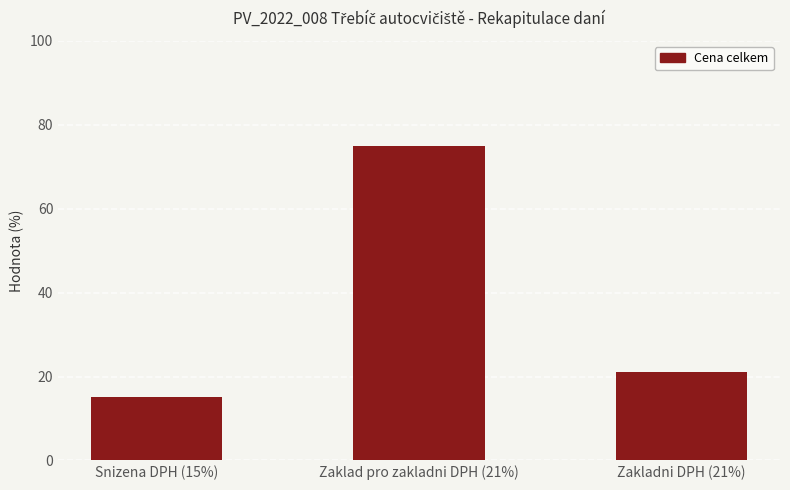

At which category does the chart reach its minimum across all series?

Snizena DPH (15%)